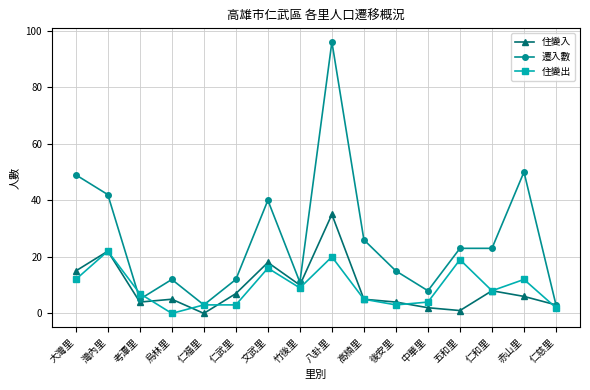

What is the total value across all series at 烏林里?

17